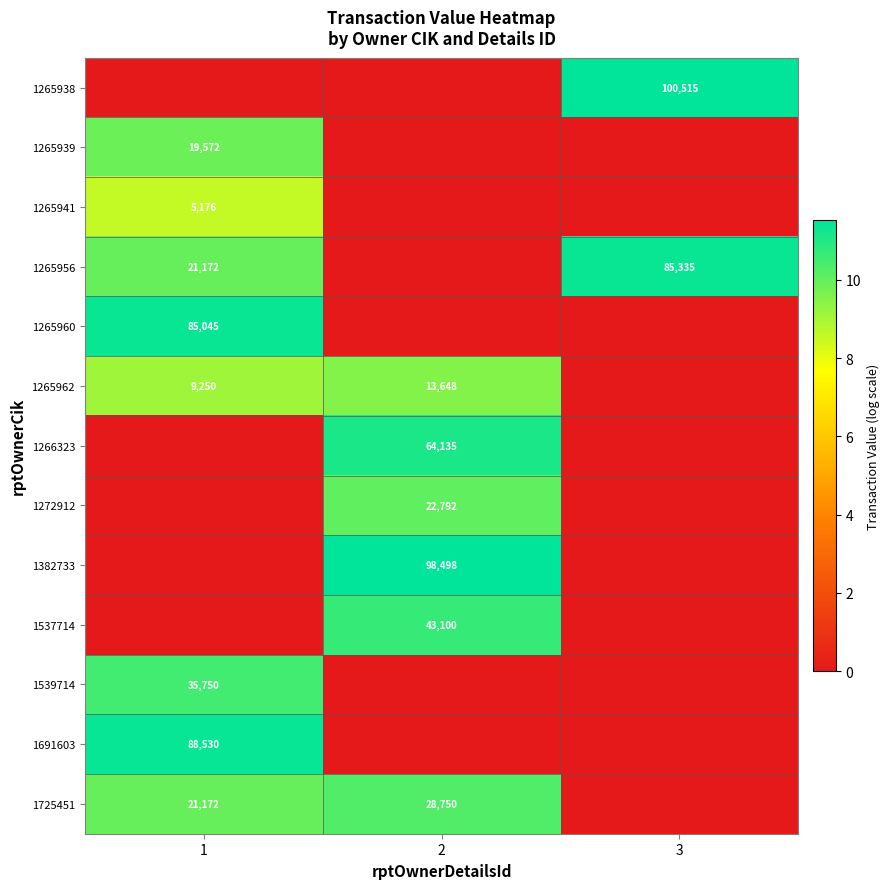

Is it true that 1272912 equals 31155 at 2?

False